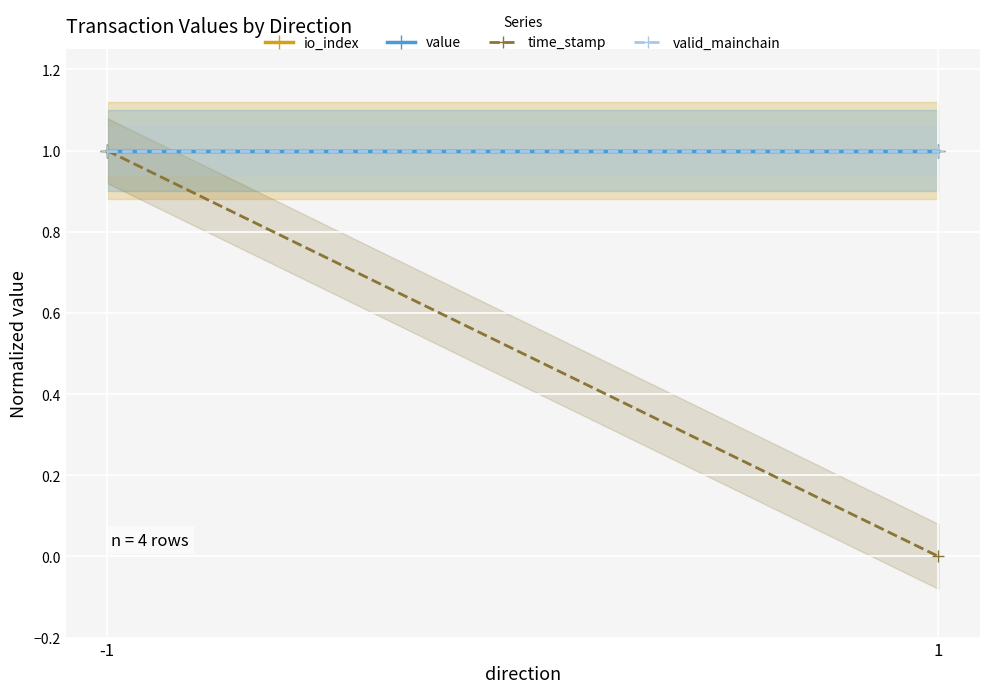

At 1, list the series in order from smallest to largest.

time_stamp, io_index, value, valid_mainchain